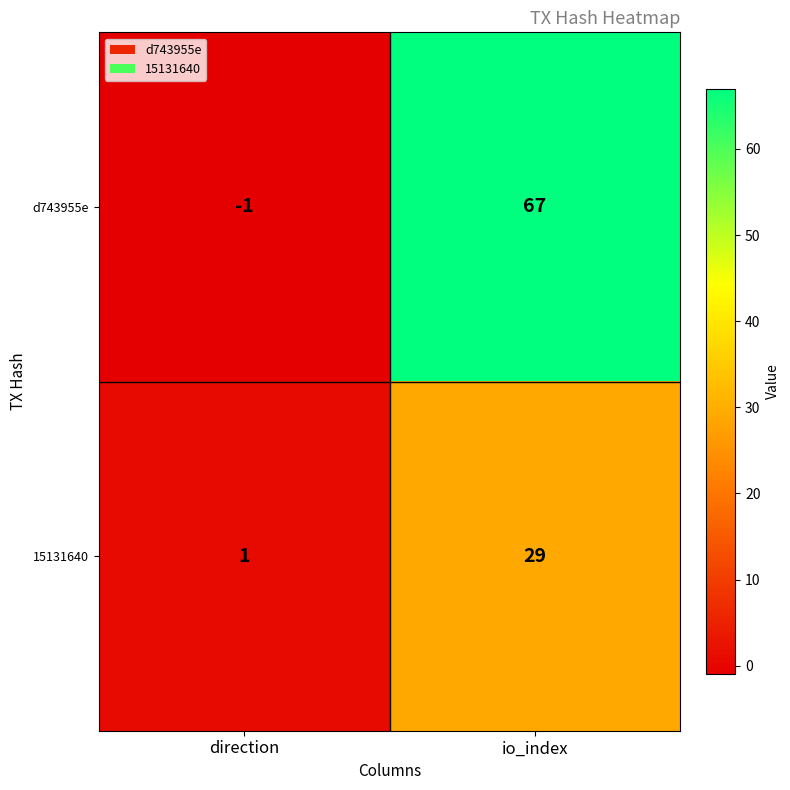

Is the value of d743955e at io_index greater than the value of 15131640 at direction?

Yes